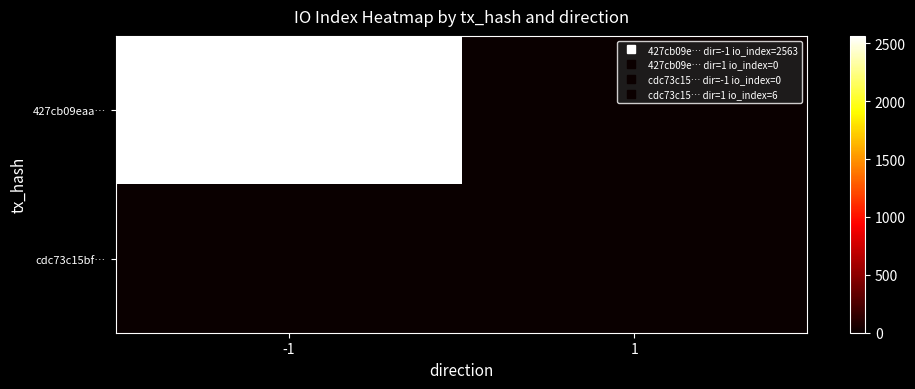

Which series has the largest range (max minus min)?

427cb09eaa…